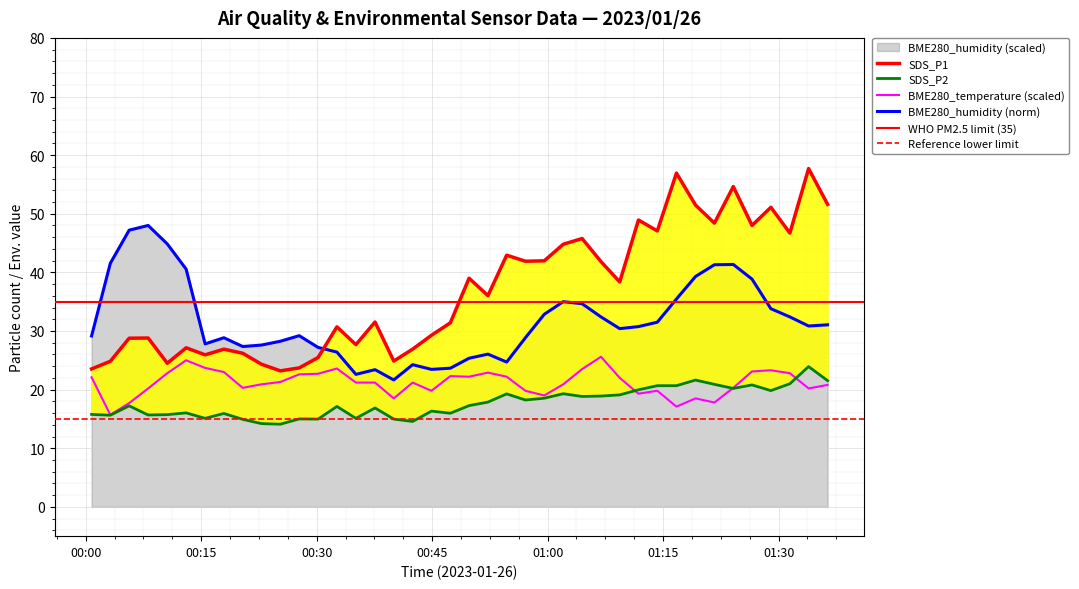

At how many categories does at least one series exceed 20?

40